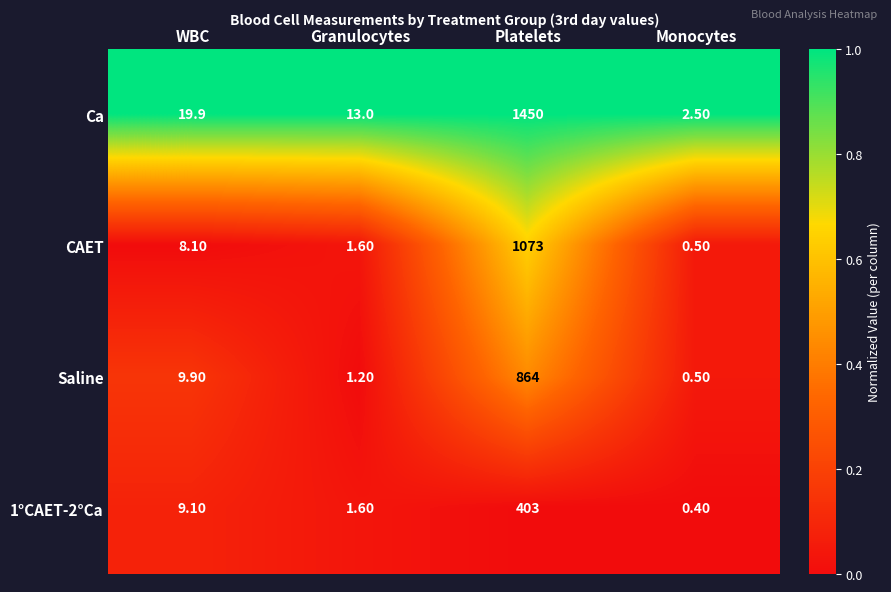

At which category is the sum across all series the highest?

Platelets